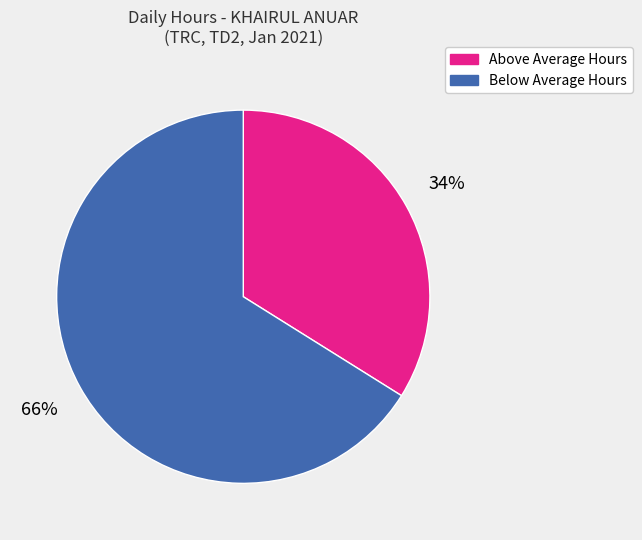

Does Above Average Hours account for over 50% of the chart?

No